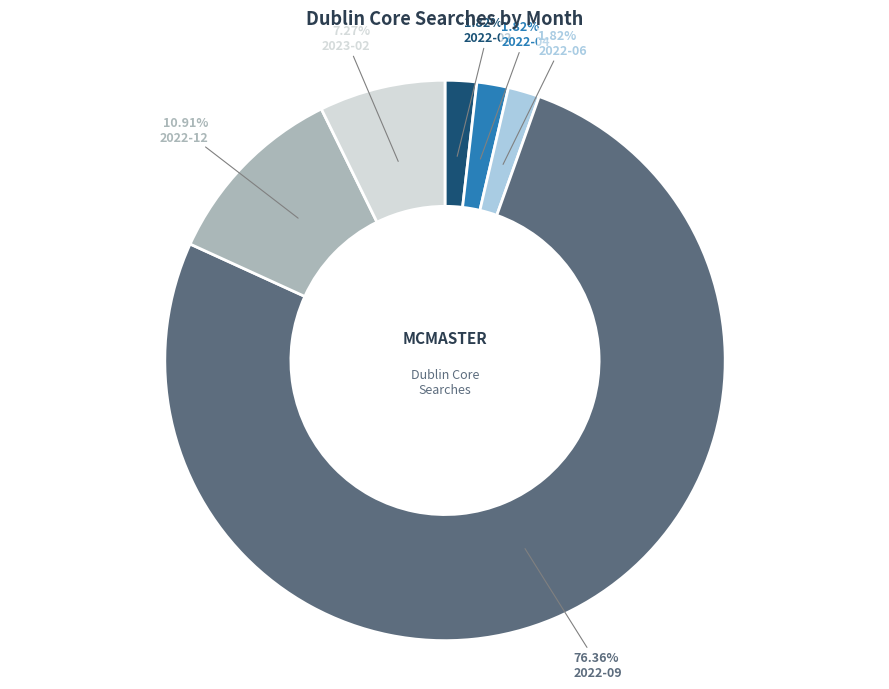

Which slice is the largest?

2022-09